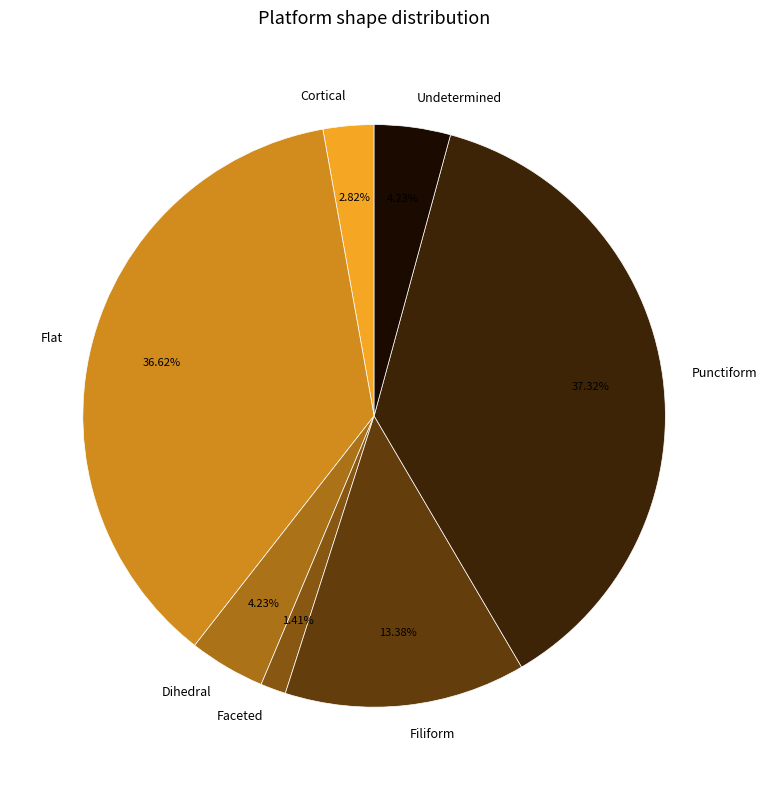

How many segments does this pie chart have?

7